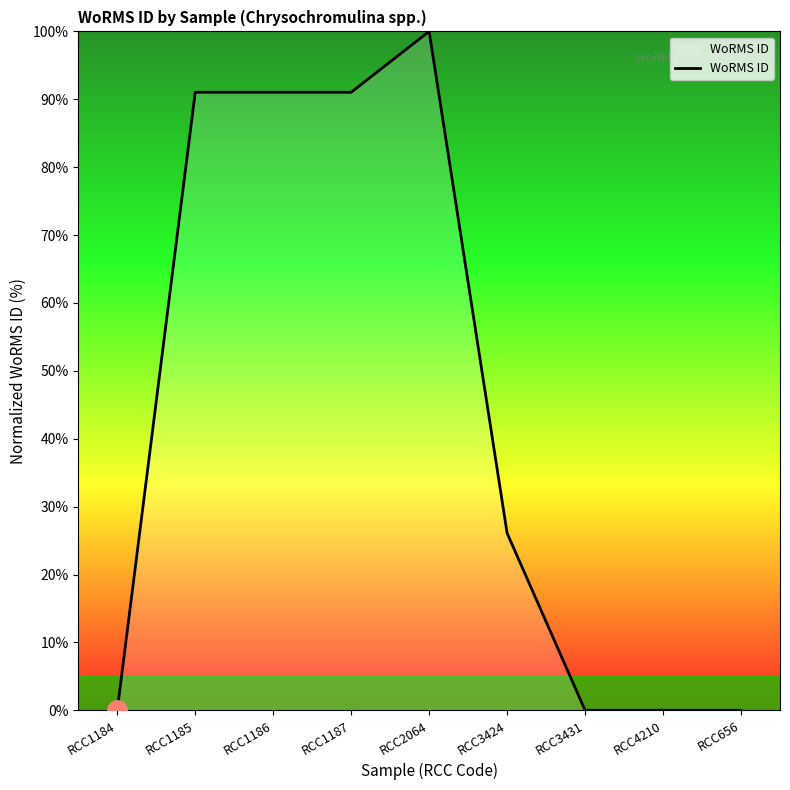

Does the chart display data point markers on the line(s)?

No